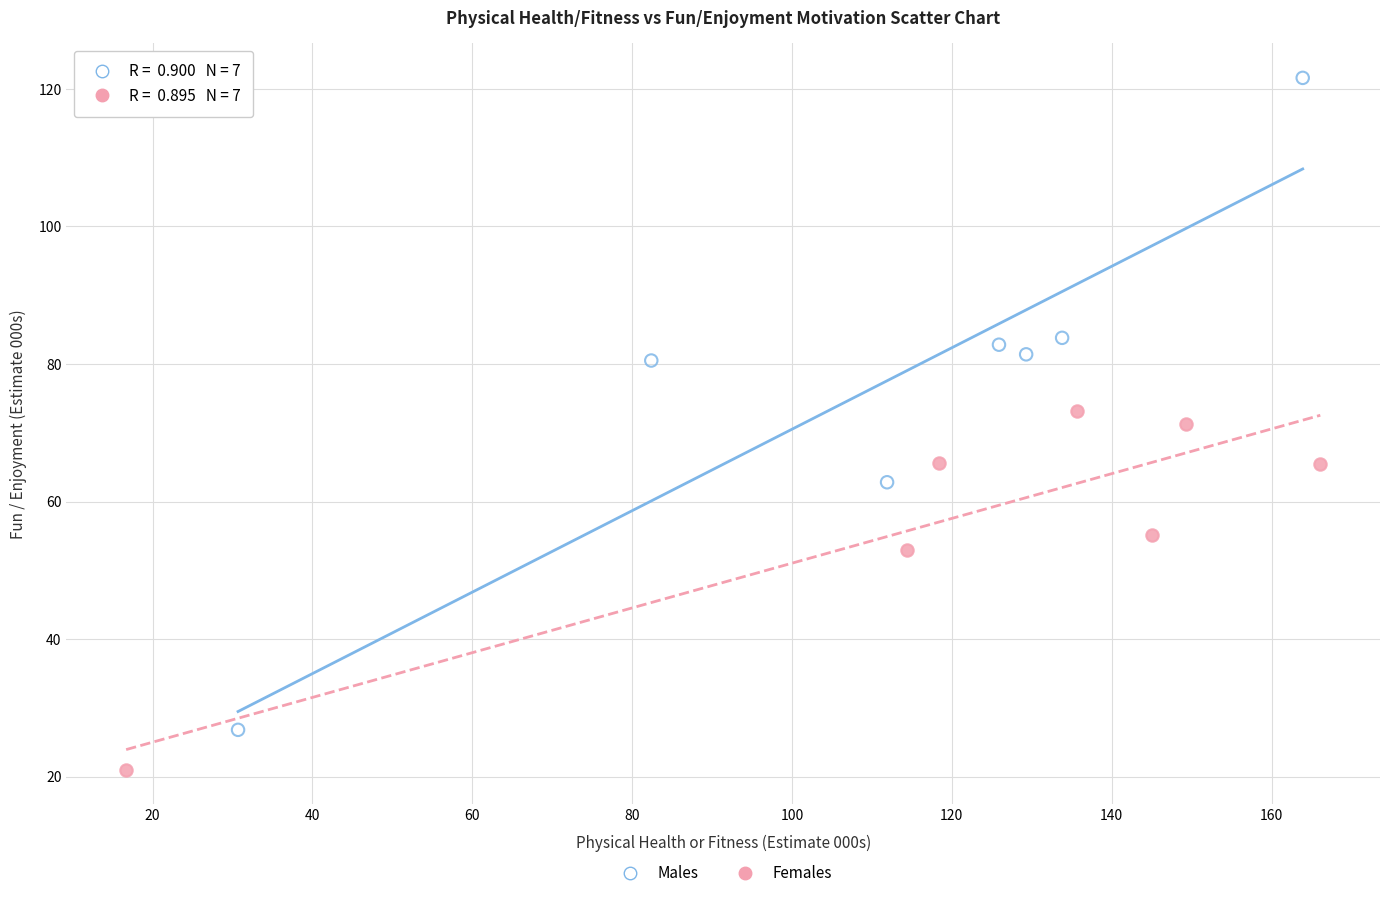

What are all the series names shown in the legend?

Males, Females